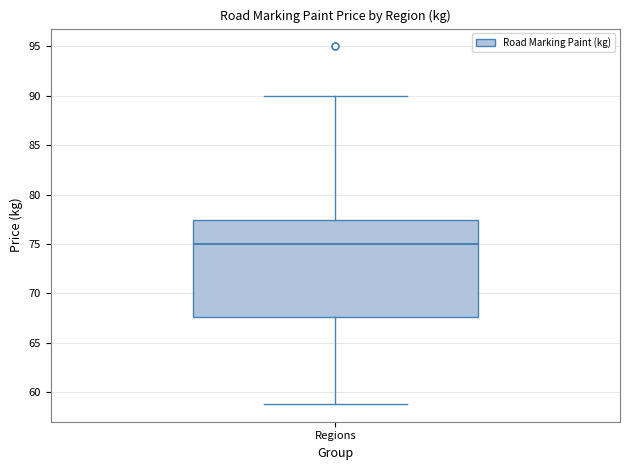

Read this box plot against the y-axis: the position of the median line, the range covered by the box, and the ends of both whiskers. The values are not printed on the chart, so give them approximately, as read against the axis.

median 75.0, box 67.5 to 77.5, whiskers 59.0 to 90.0